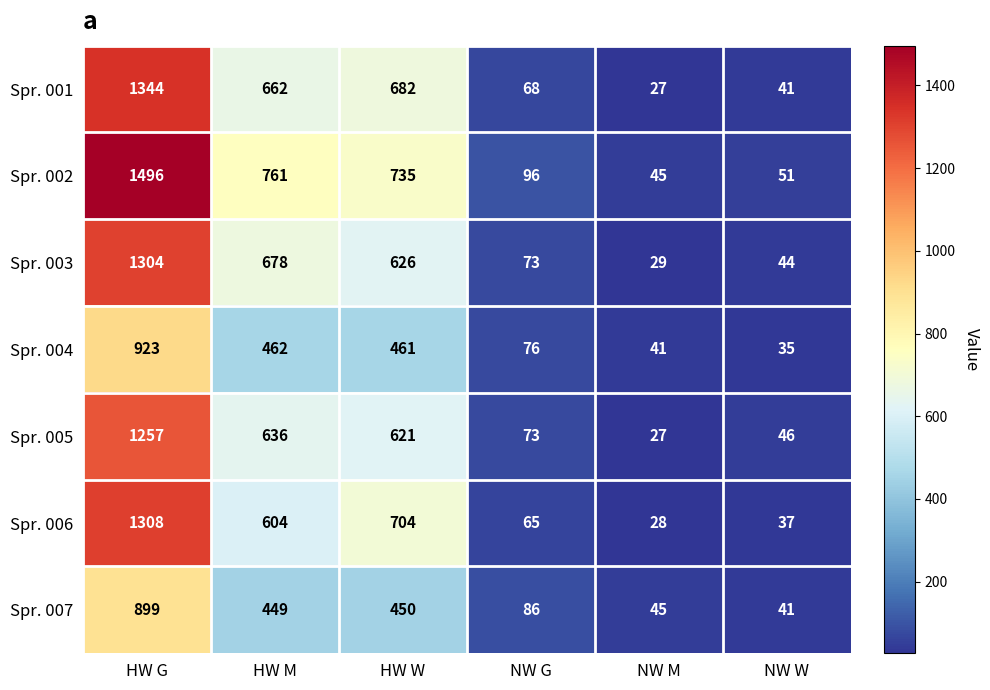

What is the spread (max minus min) of values at NW M?

18